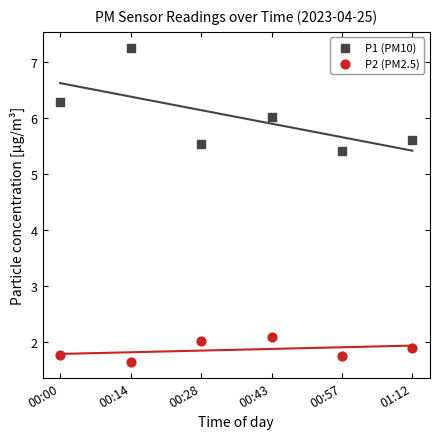

Which series has the largest Y range (max minus min)?

P1 (PM10)